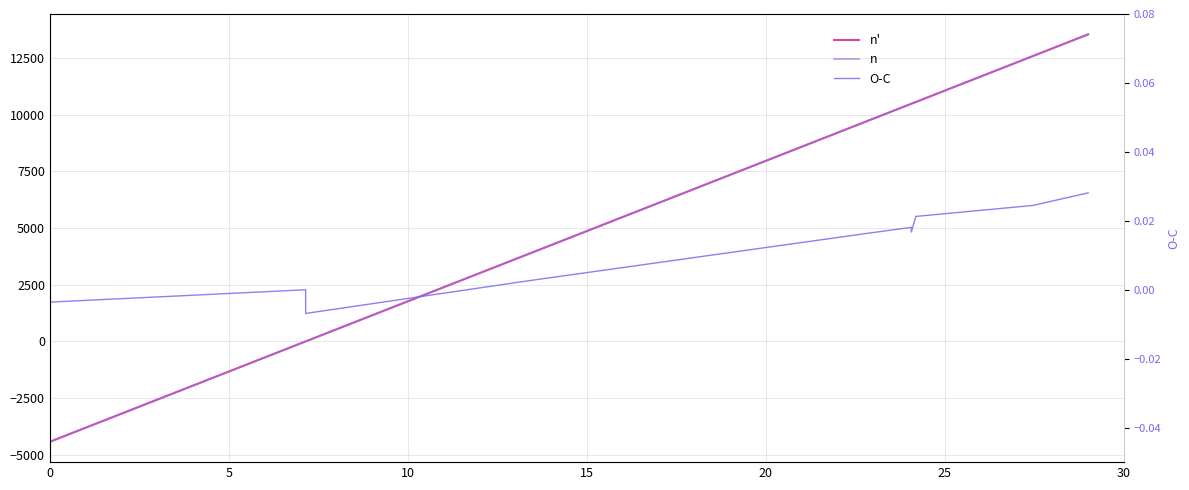

The O-C series shows 0.0 at 25. True or false?

True